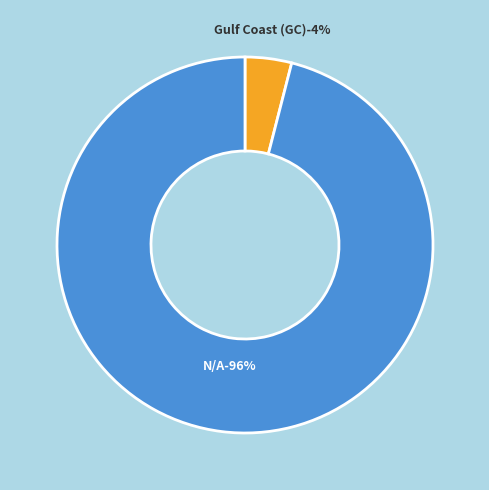

Rank the categories by value from highest to lowest.

N/A, Gulf Coast (GC)